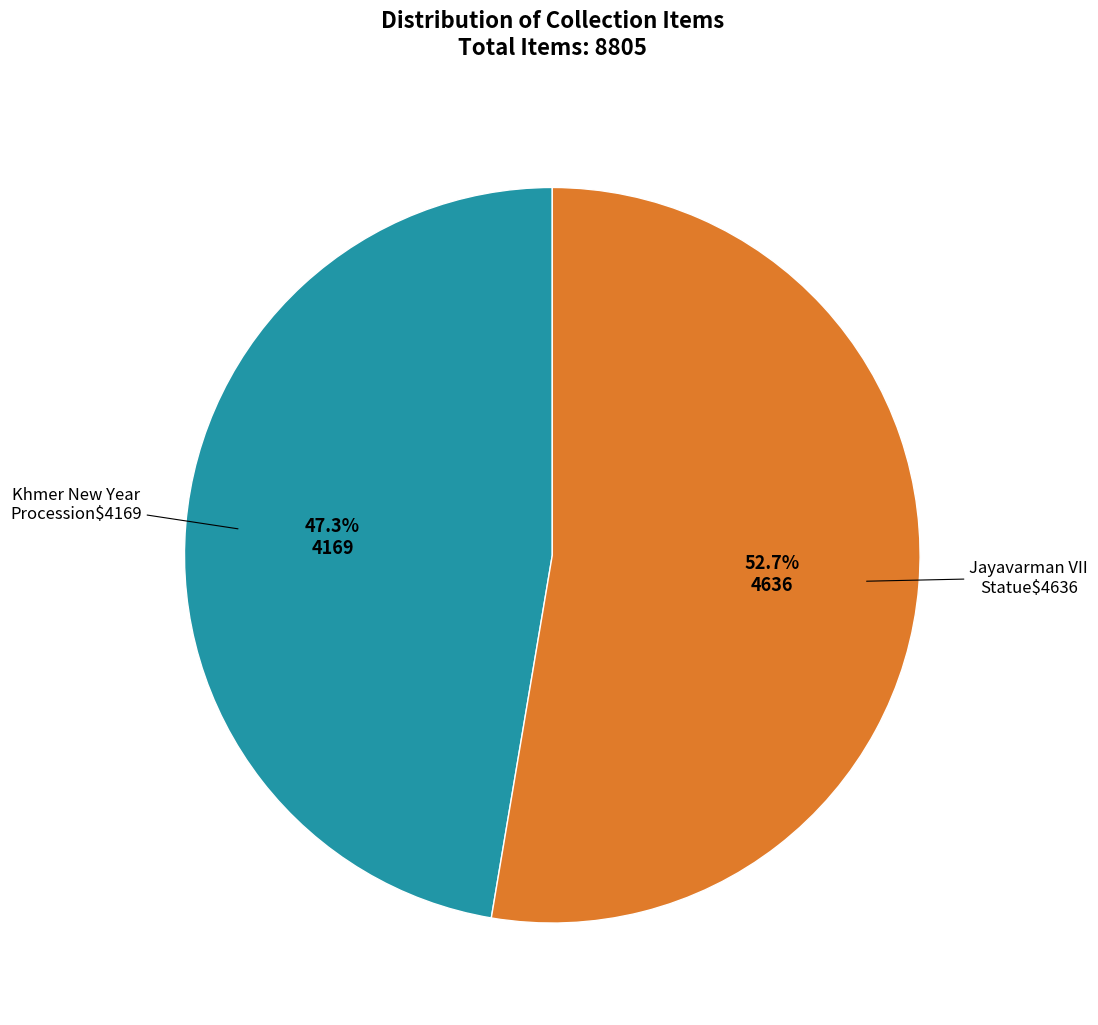

Is there any slice that represents more than half of the pie?

Yes